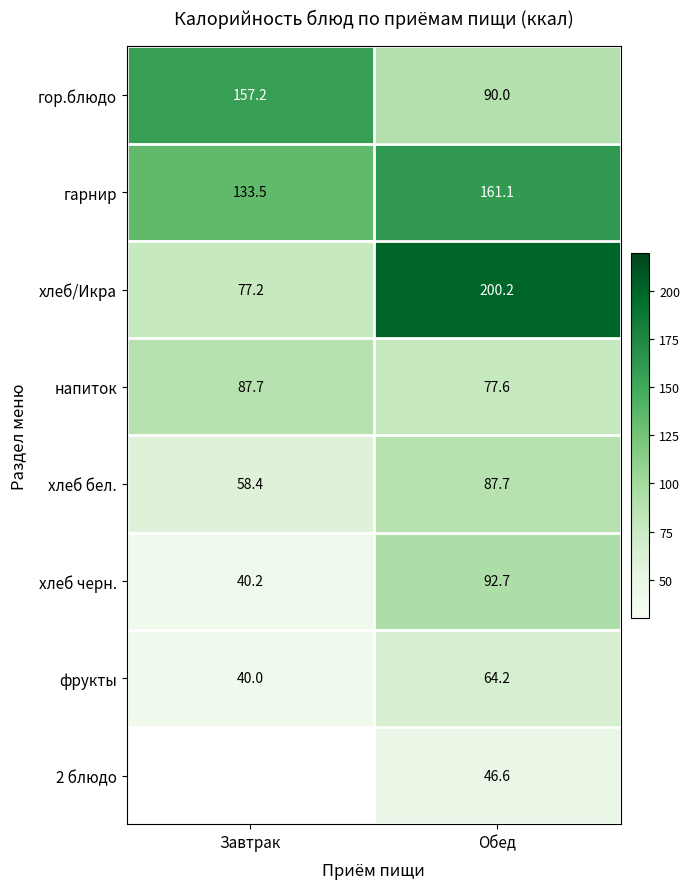

What is the difference between the maximum and minimum values in the гарнир series?

27.6